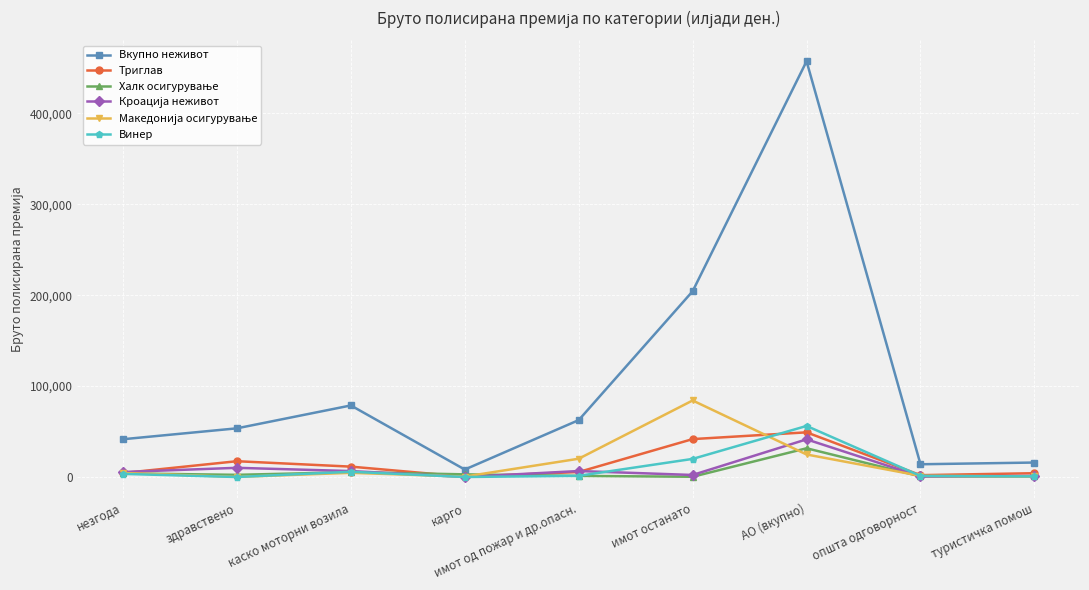

Is this an area chart (filled region under the line)?

No